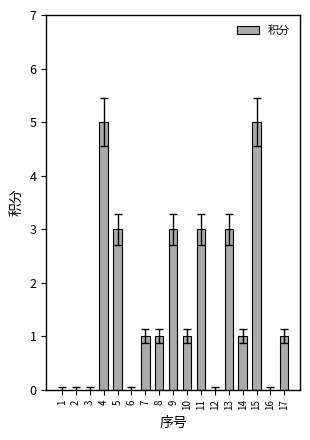

What is the maximum value shown in the chart?

5